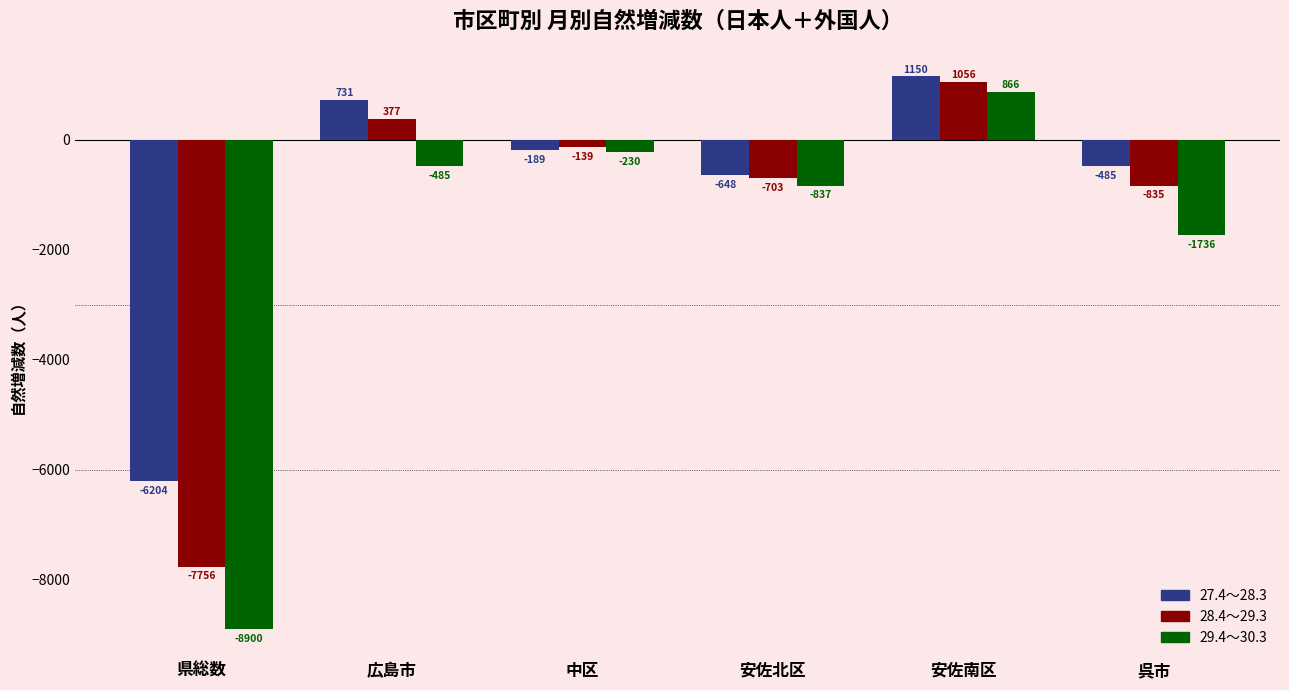

What is the label of the 5th bar from the right?

広島市